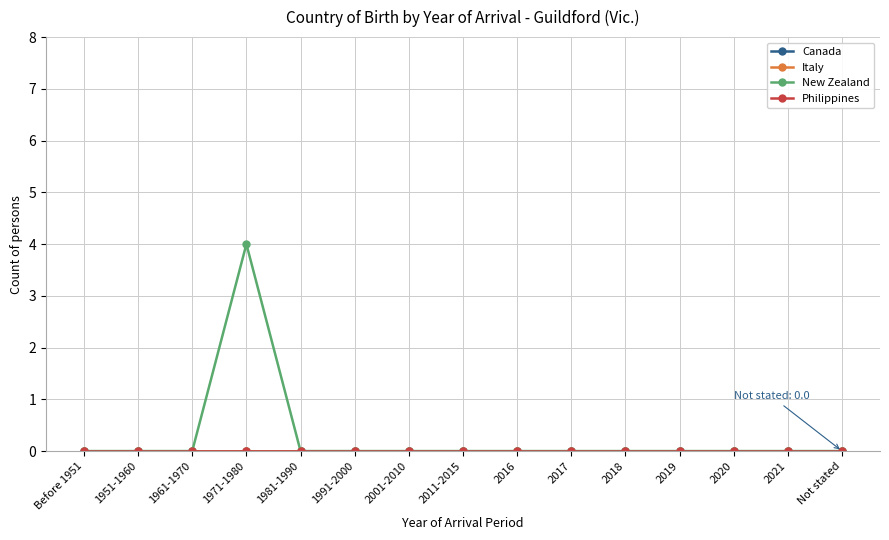

Reading right to left, extract all data points from this chart.

Canada: Not stated=0	2021=0	2020=0	2019=0	2018=0	2017=0	2016=0	2011-2015=0	2001-2010=0	1991-2000=0	1981-1990=0	1971-1980=0	1961-1970=0	1951-1960=0	Before 1951=0
Italy: Not stated=0	2021=0	2020=0	2019=0	2018=0	2017=0	2016=0	2011-2015=0	2001-2010=0	1991-2000=0	1981-1990=0	1971-1980=0	1961-1970=0	1951-1960=0	Before 1951=0
New Zealand: Not stated=0	2021=0	2020=0	2019=0	2018=0	2017=0	2016=0	2011-2015=0	2001-2010=0	1991-2000=0	1981-1990=0	1971-1980=4	1961-1970=0	1951-1960=0	Before 1951=0
Philippines: Not stated=0	2021=0	2020=0	2019=0	2018=0	2017=0	2016=0	2011-2015=0	2001-2010=0	1991-2000=0	1981-1990=0	1971-1980=0	1961-1970=0	1951-1960=0	Before 1951=0